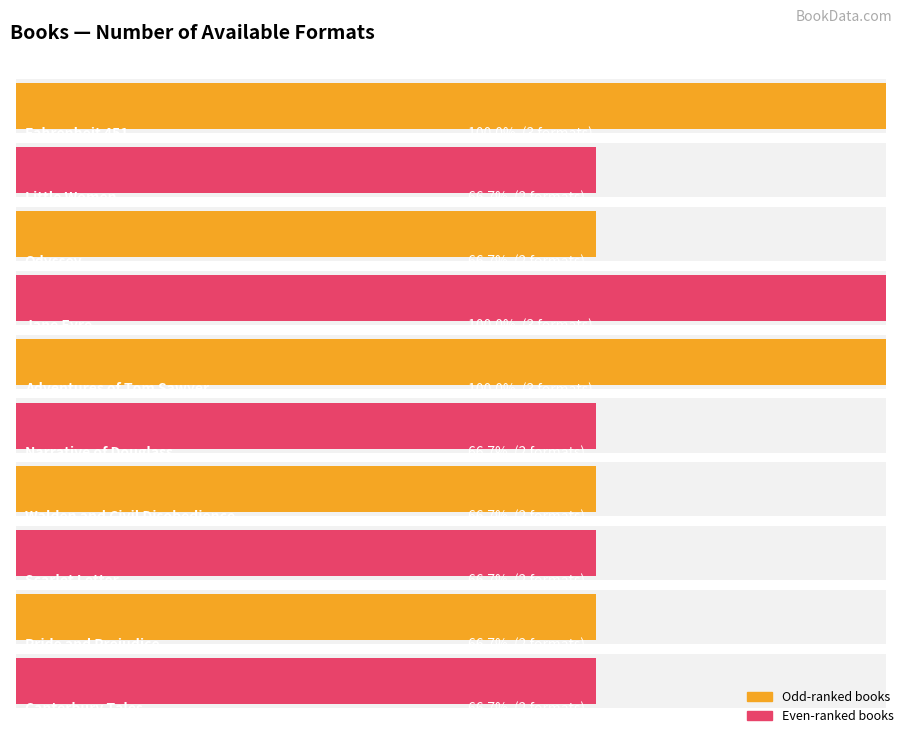

Is it true that the value at Scarlet Letter is 2?

True